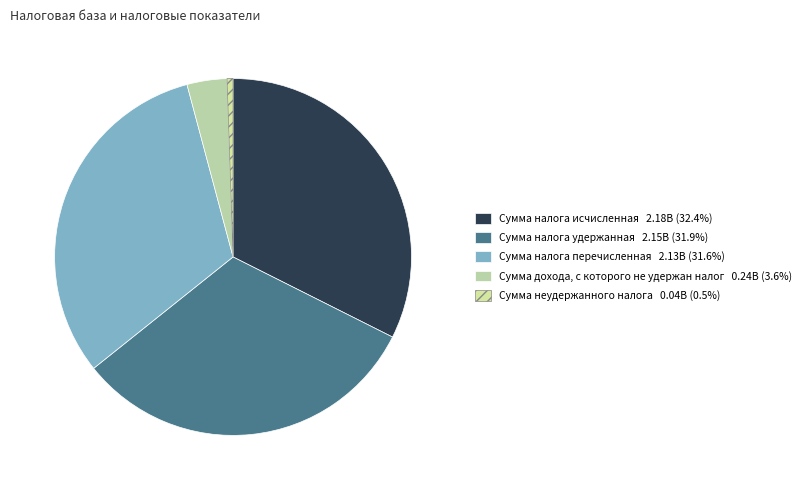

Combined, what portion of the pie is Сумма налога исчисленная and Сумма неудержанного налога?

33.0%